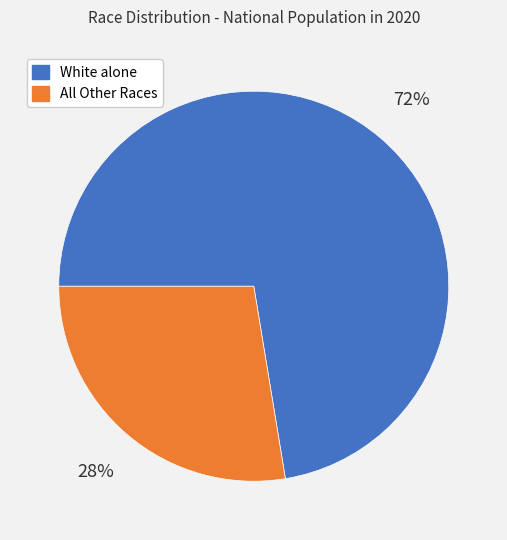

Does any single category account for the majority?

Yes